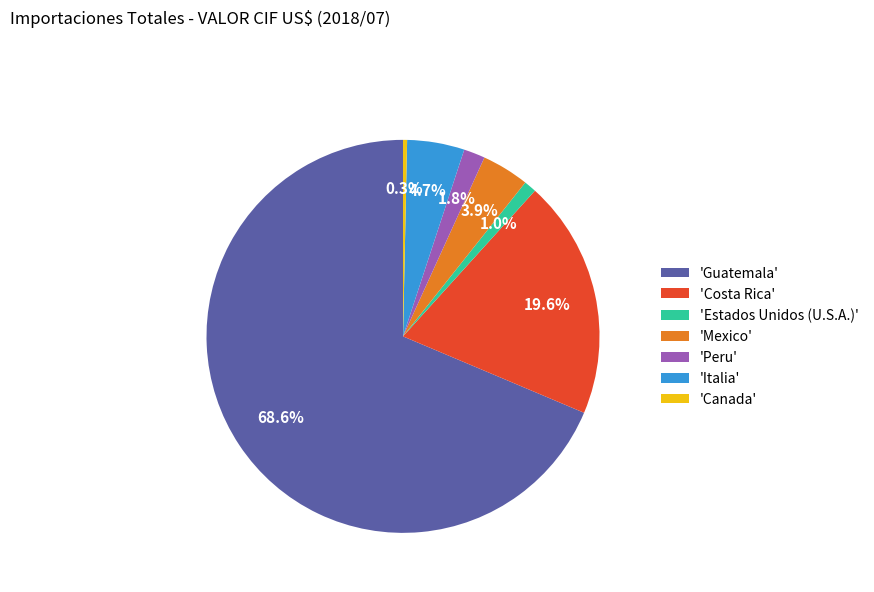

Does 'Peru' account for over 50% of the chart?

No